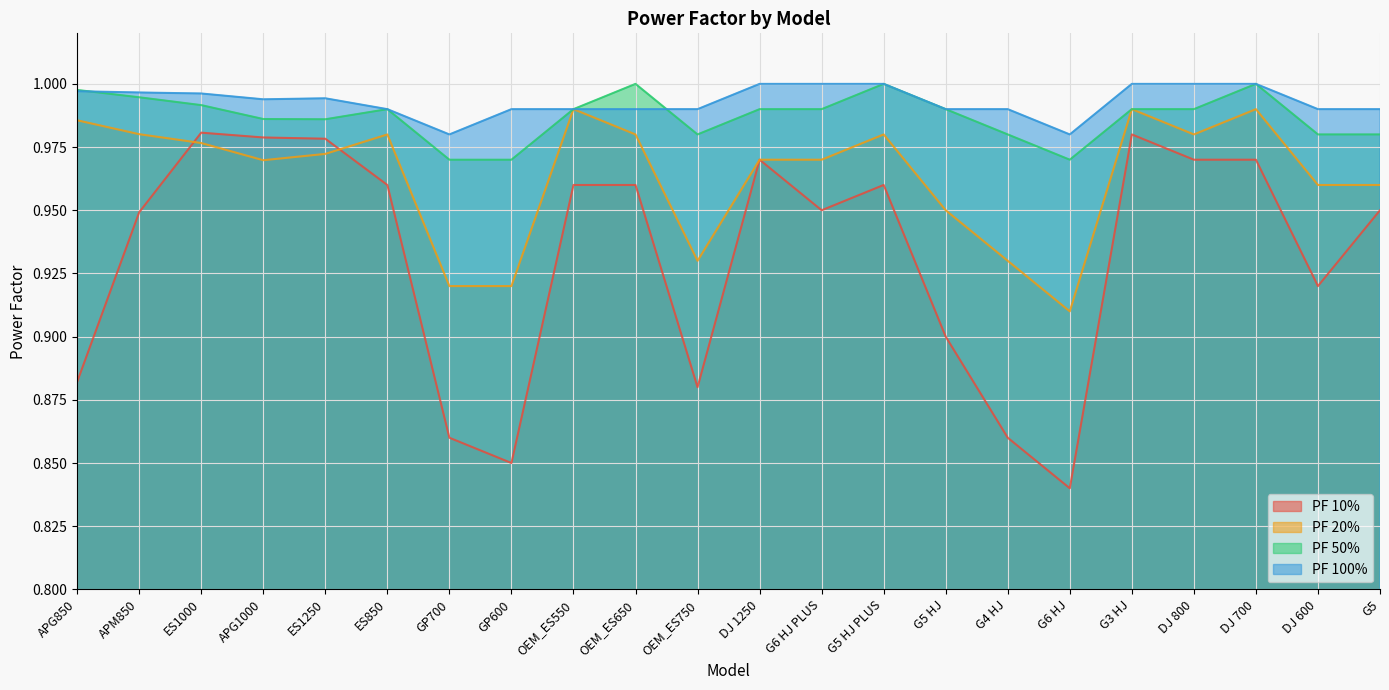

At which label does PF 50% reach its minimum?

GP700